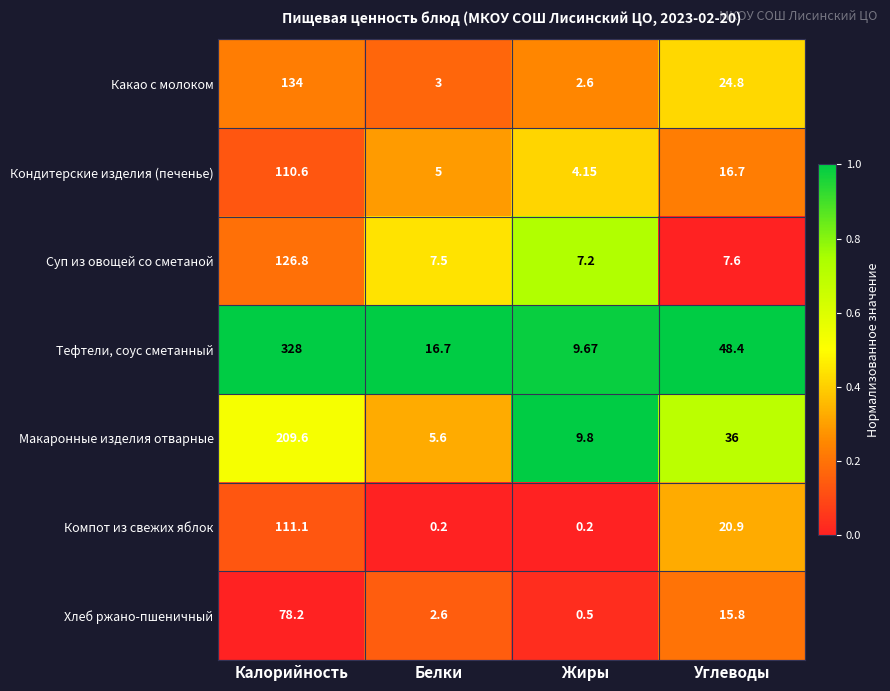

Where is Компот из свежих яблок nearest to the value 55?

Углеводы